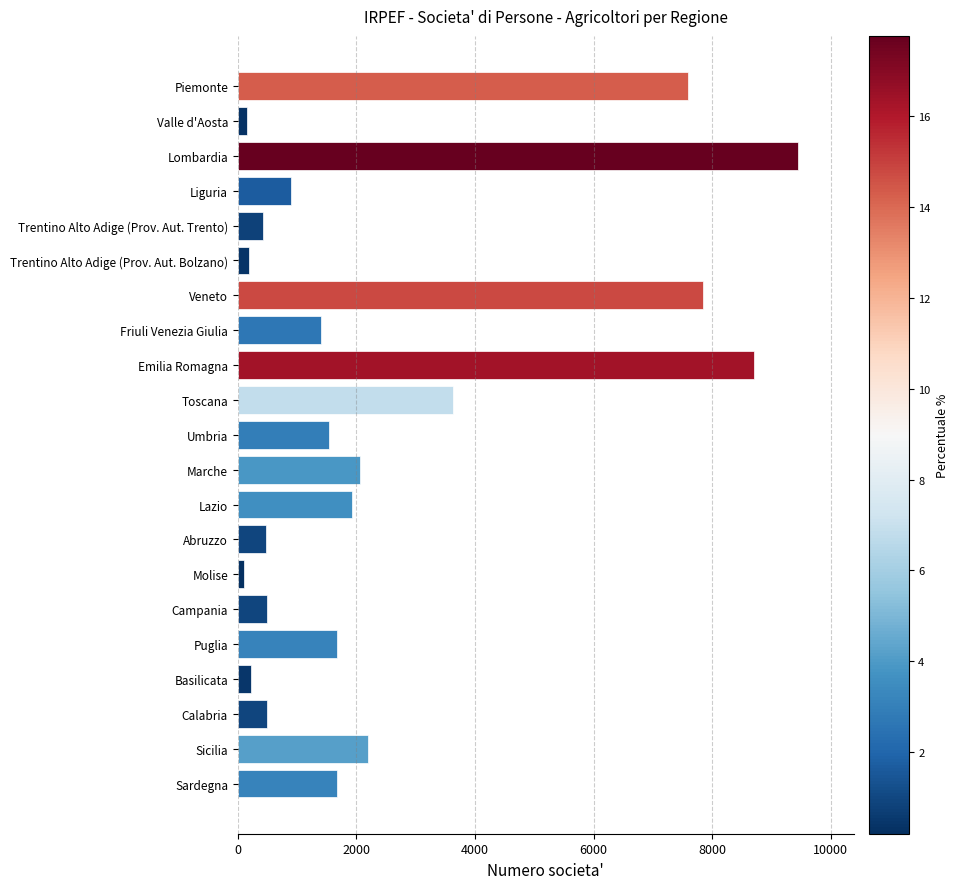

The value at Sardegna is 1678. True or false?

True